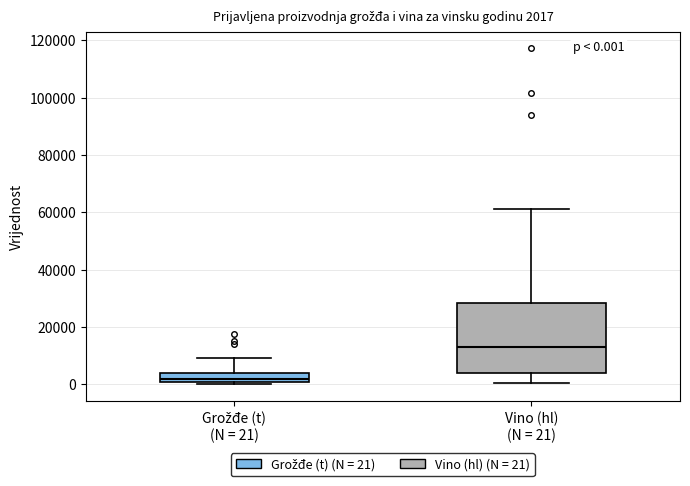

Which box has the lowest median line?

Grožđe (t) (N = 21)